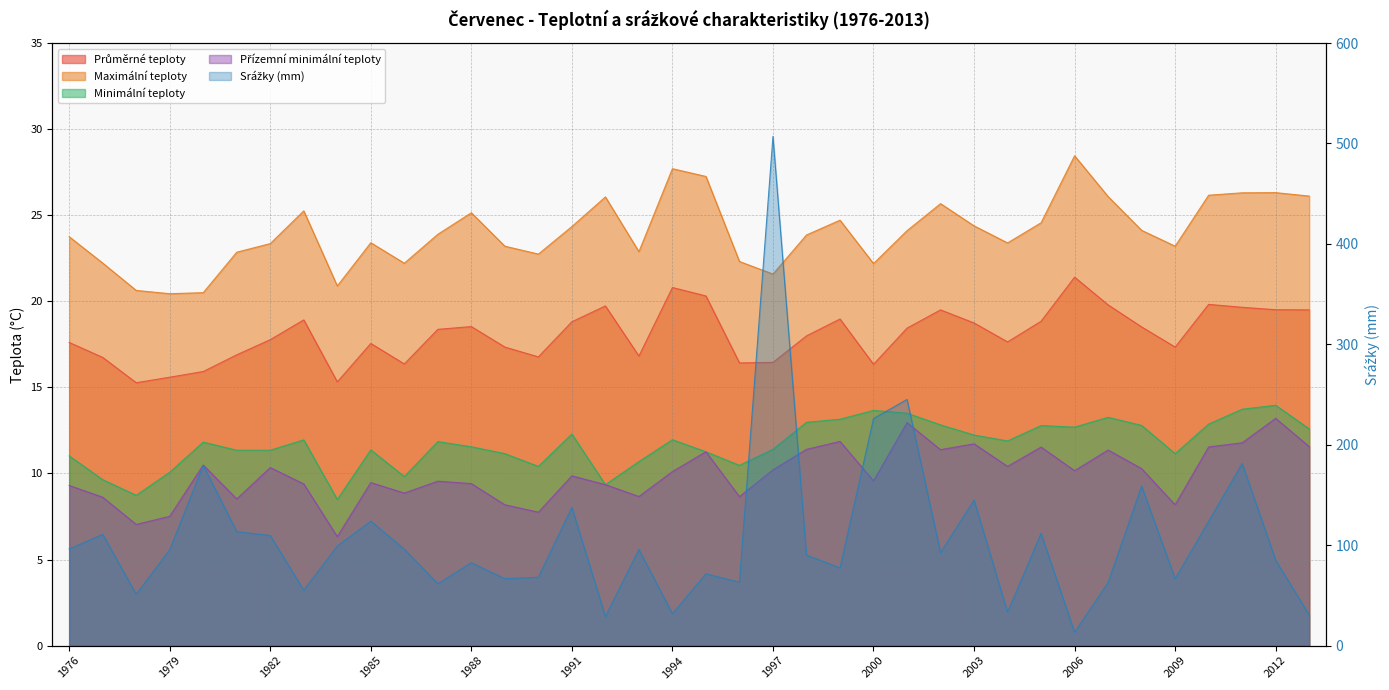

True or false: Minimální teploty has a value of 4.8 at 1985.

False